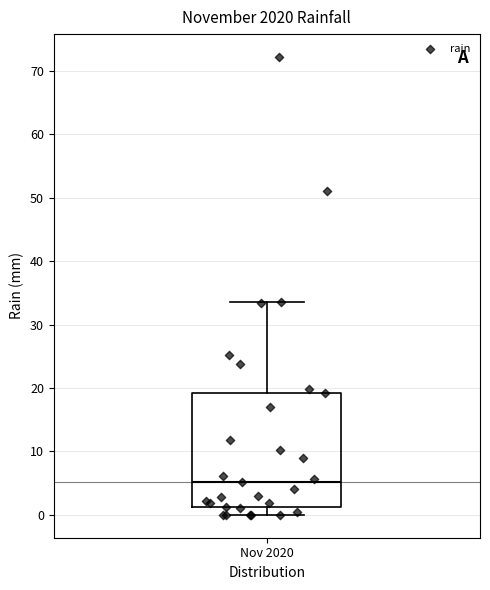

Where does the median line of the box for Nov 2020 sit on the y-axis? The values are not printed on the chart, so give them approximately, as read against the axis.

5